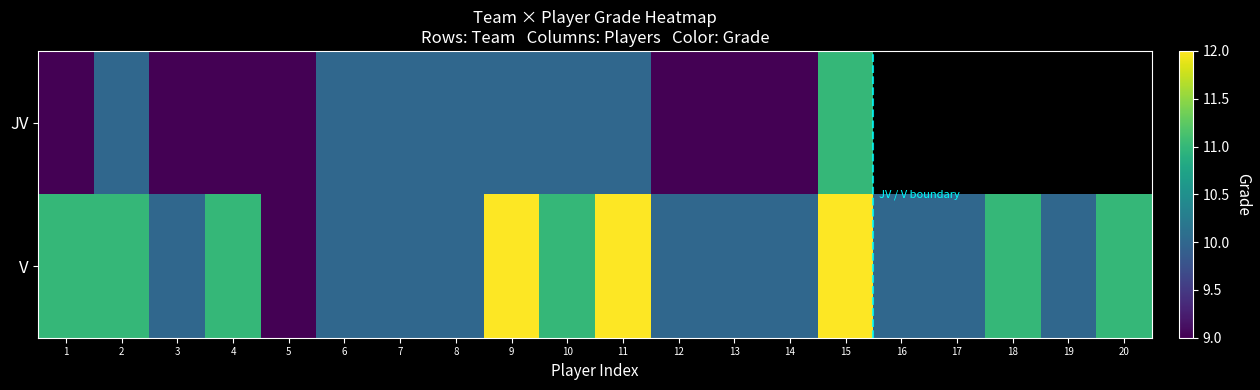

At how many categories does at least one series exceed 10?

9